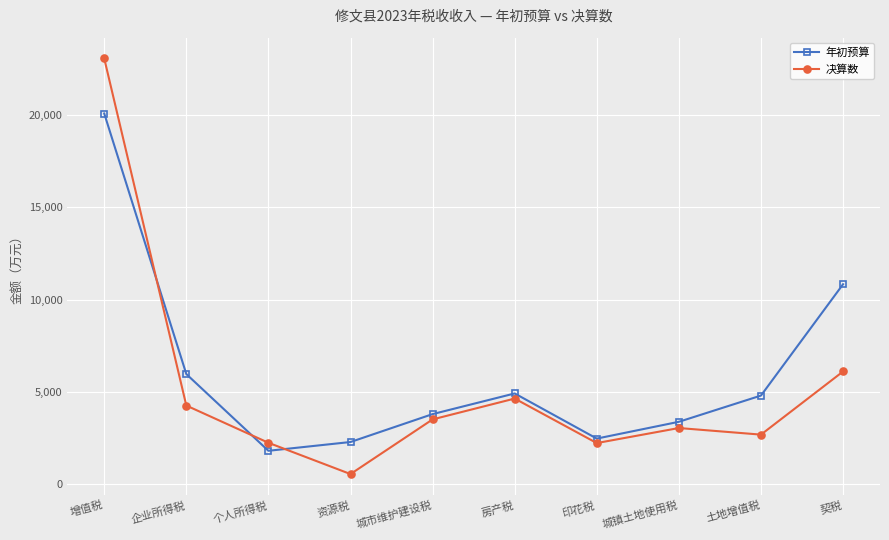

How many intersections are there between 决算数 and 年初预算?

3